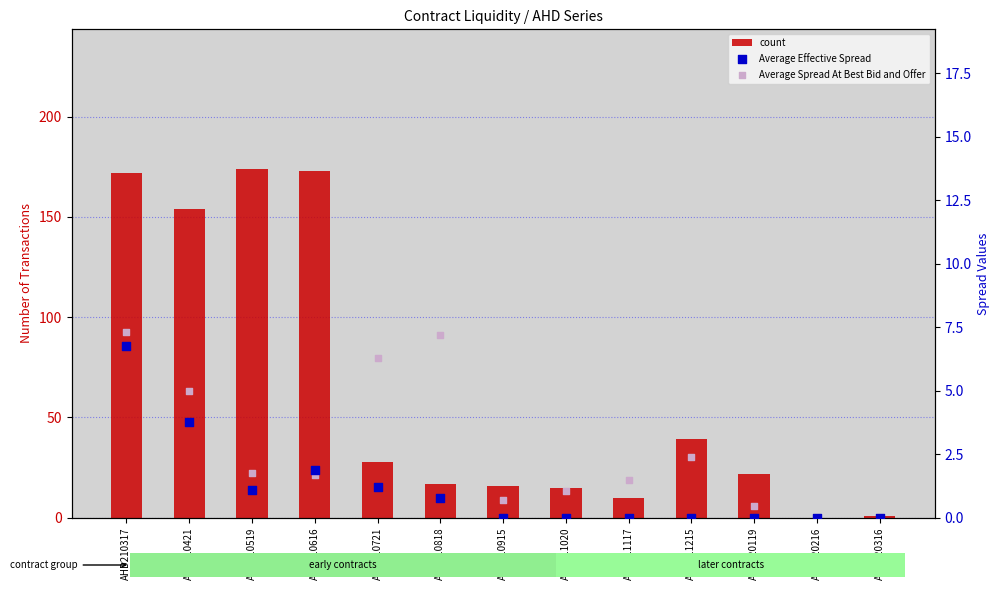

Which series contains the lowest Y value?

count